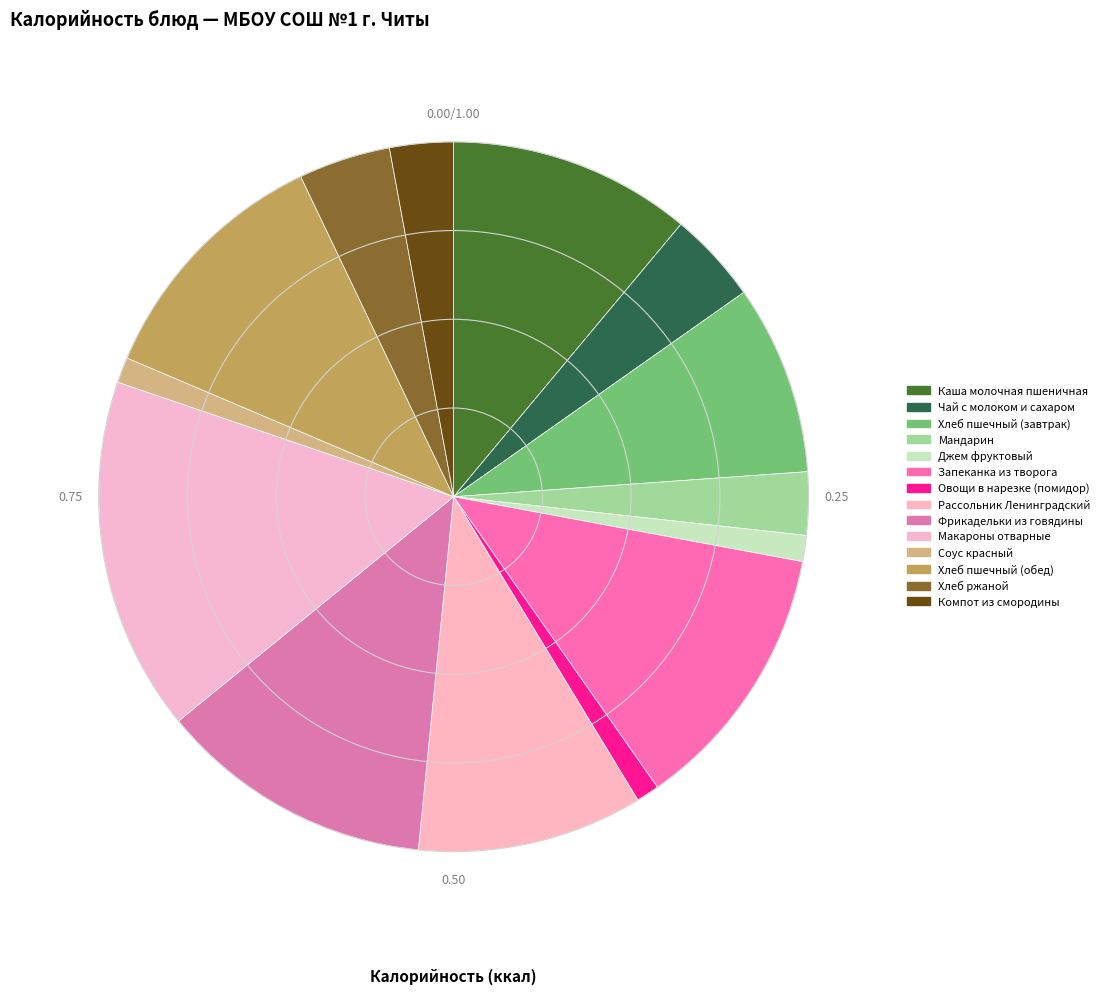

Combined, do Соус красный and Макароны отварные account for over 50%?

No